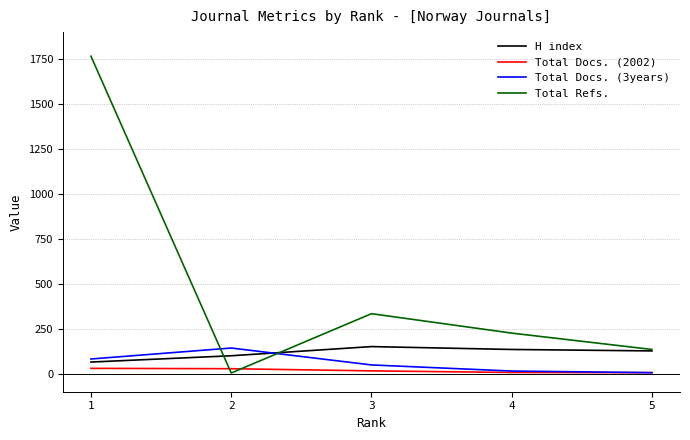

Which series changed the most between 2 and 4?

Total Refs.